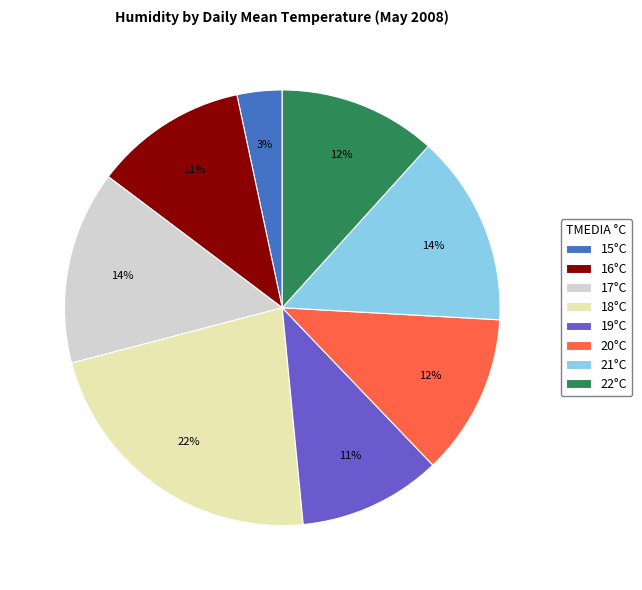

To the nearest percent, what is the average slice percentage?

12%